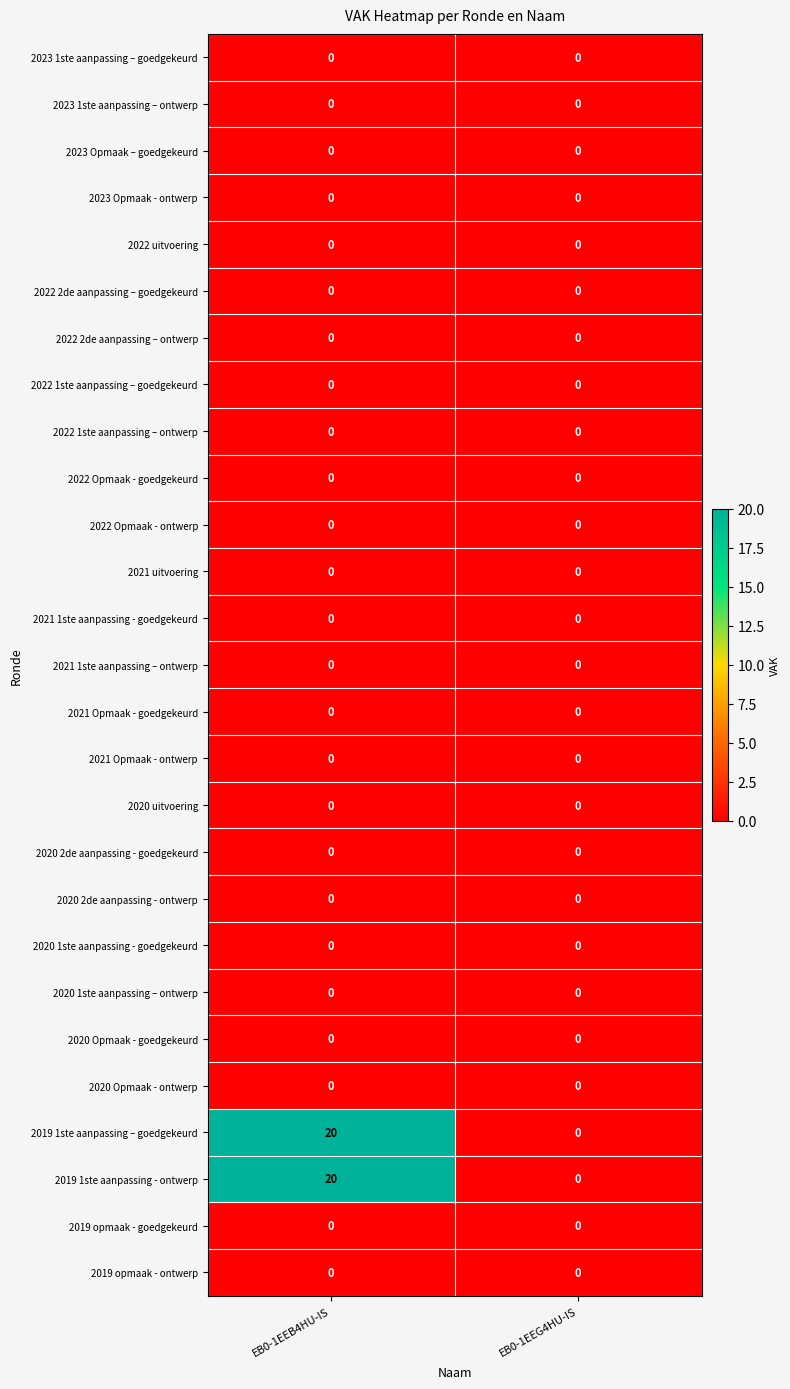

How many categories are shown in the chart?

2